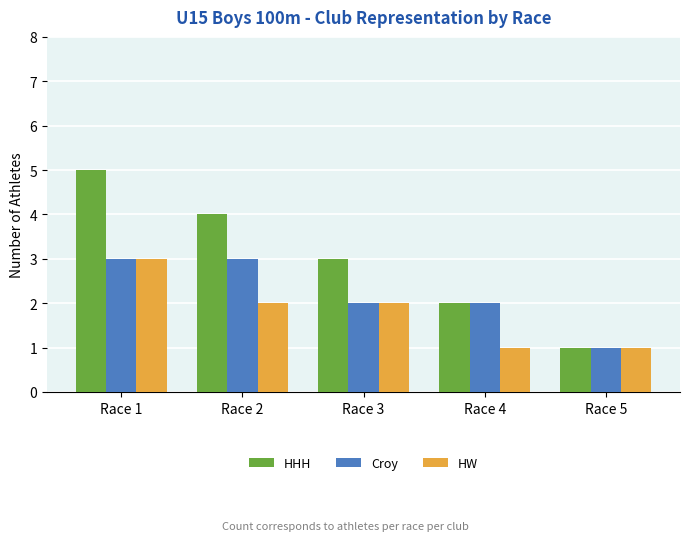

What is the difference between the maximum and minimum values in the HW series?

2